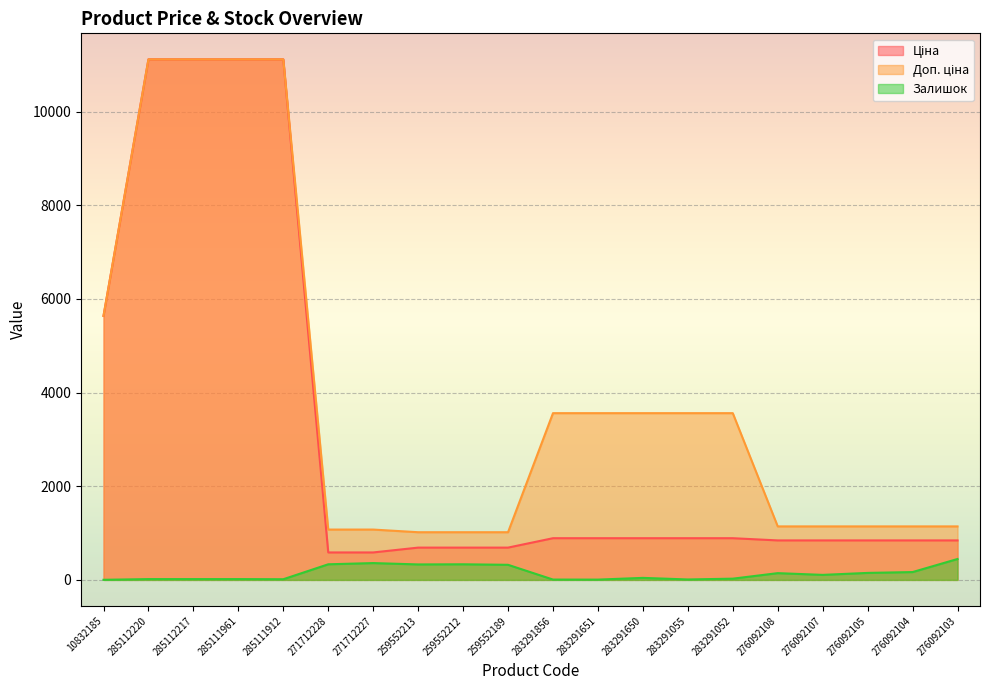

Which series has the widest spread of values?

Ціна